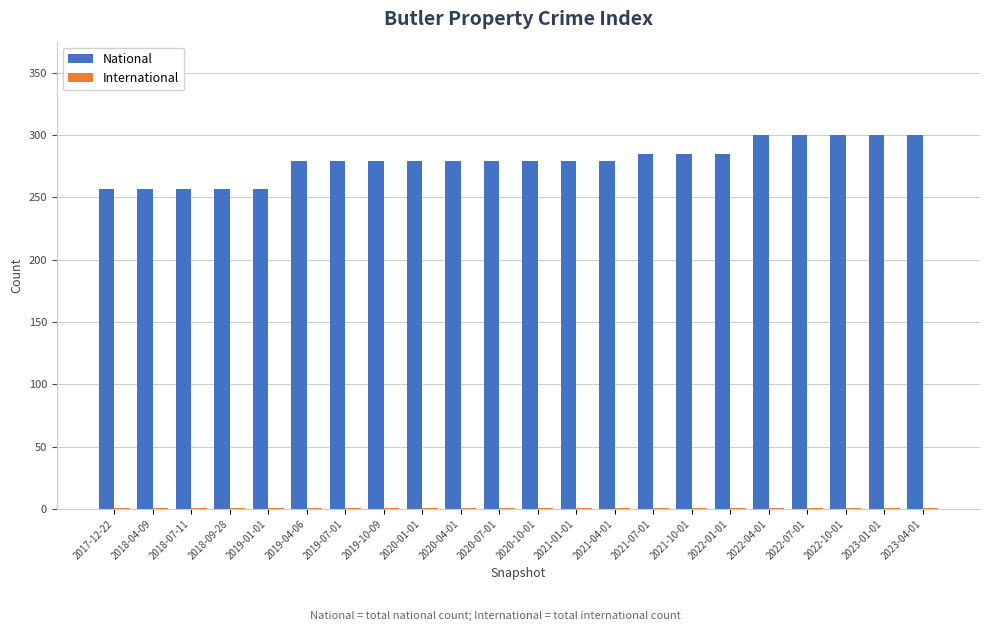

What is the sum of all National values?

6151